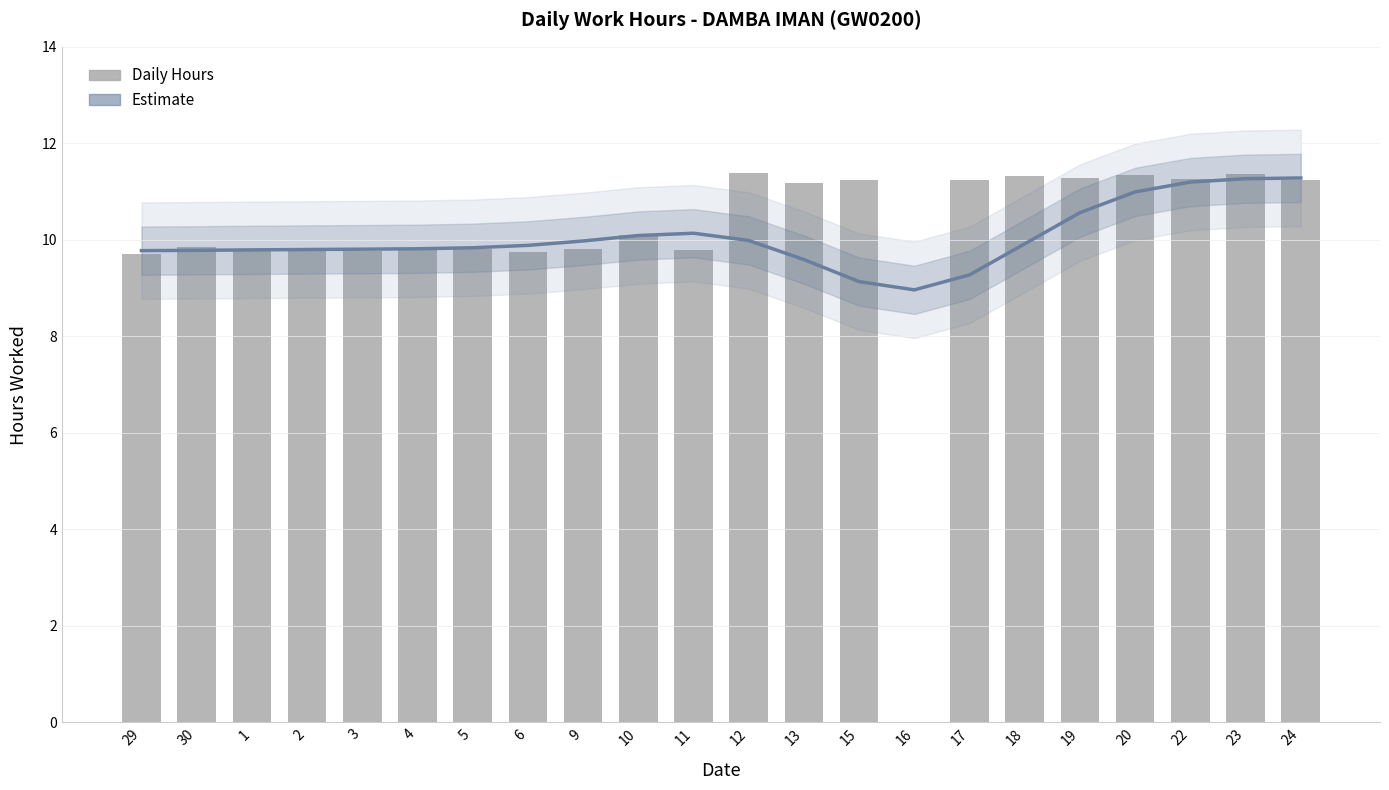

Rank the categories by Low (Hours Worked) value from highest to lowest.

12, 23, 20, 18, 19, 22, 15, 17, 24, 13, 10, 30, 2, 4, 5, 9, 11, 3, 1, 6, 29, 16